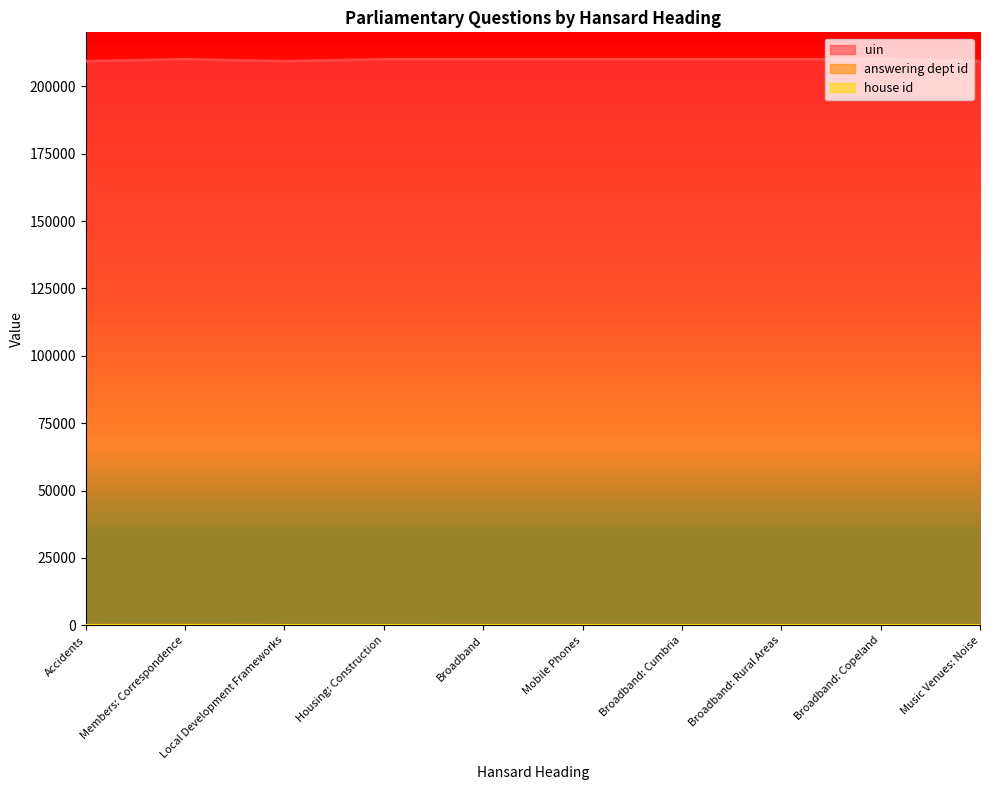

Where is the first local maximum for uin?

Members: Correspondence